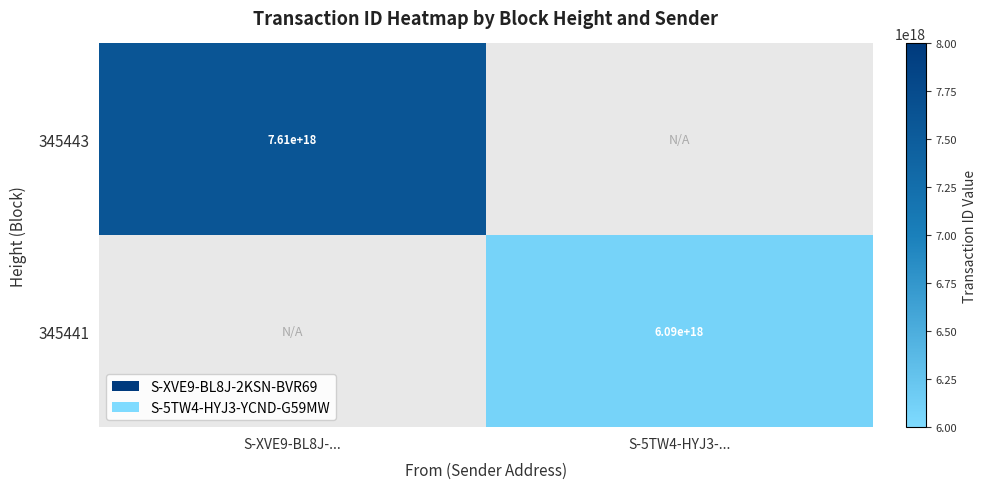

Is the value of 345441 at S-5TW4-HYJ3-... greater than the value of 345443 at S-XVE9-BL8J-...?

No